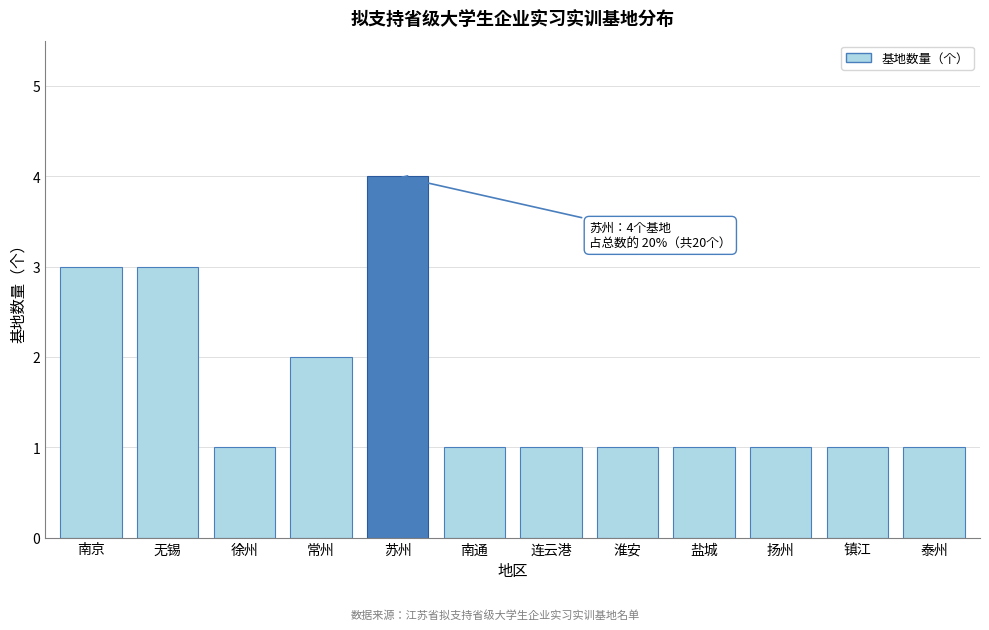

Reading left to right, extract all data points from this chart.

3	3	1	2	4	1	1	1	1	1	1	1